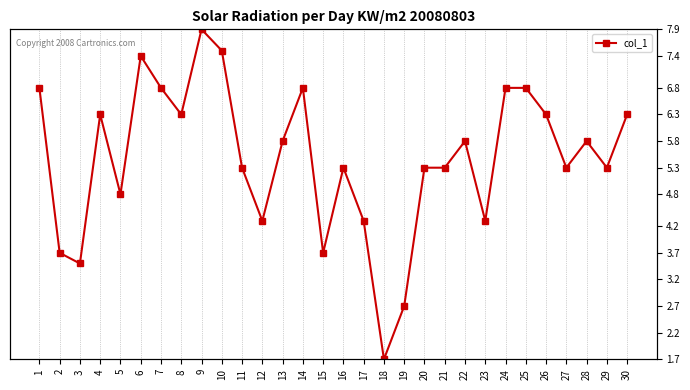

Where is the data nearest to the value 4?

2